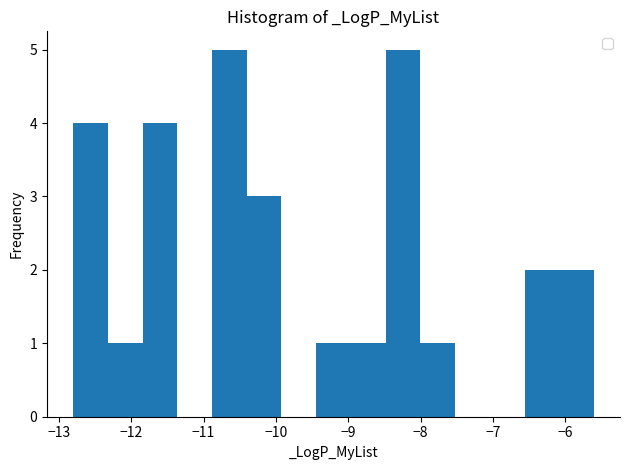

Reading left to right, transcribe this chart: for each bar, give the range it covers on the x-axis and its height. Neither the bar edges nor the heights are printed on the chart, so give them approximately, as read against the axes.

-12.8 to -12.3: 4
-12.3 to -11.8: 1
-11.8 to -11.4: 4
-11.4 to -10.9: 0
-10.9 to -10.4: 5
-10.4 to -9.9: 3
-9.9 to -9.4: 0
-9.4 to -9.0: 1
-9.0 to -8.5: 1
-8.5 to -8.0: 5
-8.0 to -7.5: 1
-7.5 to -7.0: 0
-7.0 to -6.6: 0
-6.6 to -6.1: 2
-6.1 to -5.6: 2